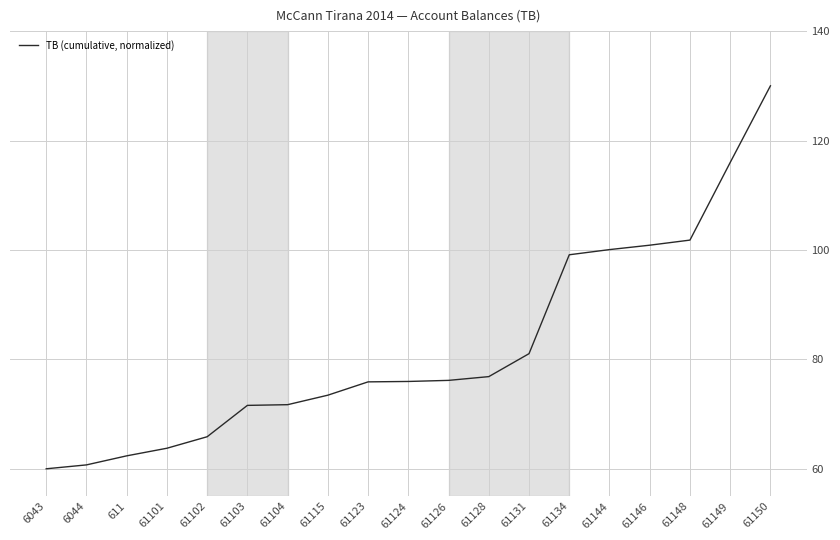

True or false: the data shows 131.9 at 61126.

False